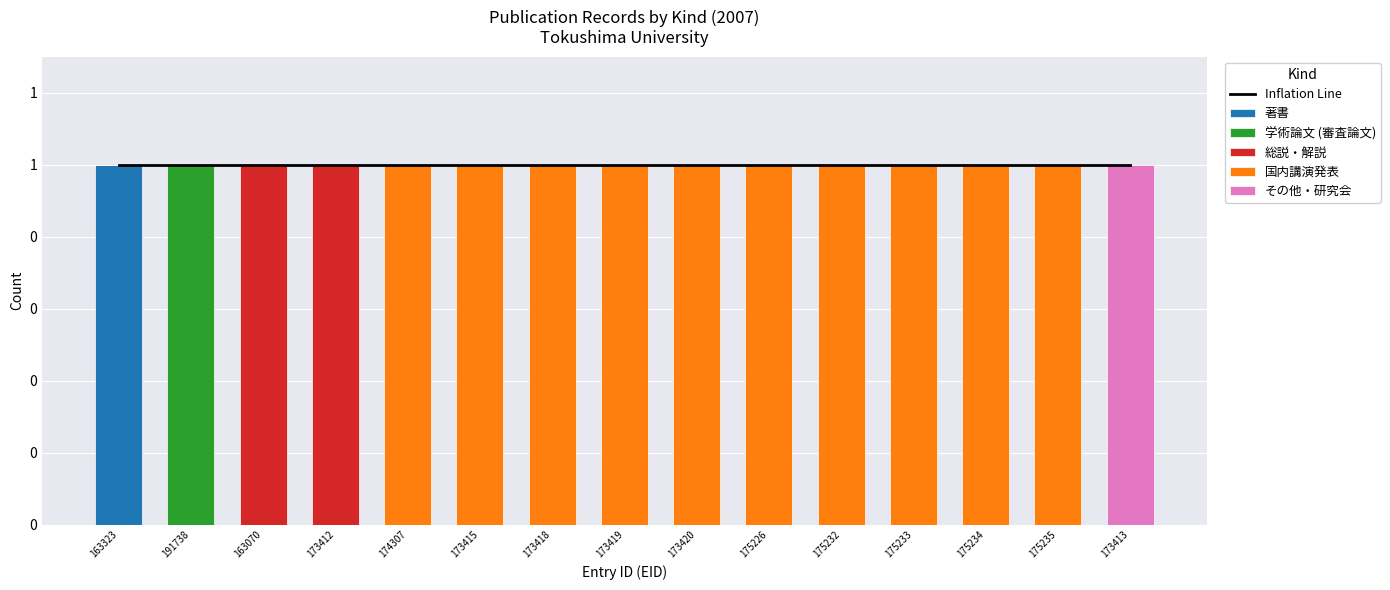

What are all the series names shown in the legend?

Inflation Line, 著書, 学術論文 (審査論文), 総説・解説, 国内講演発表, その他・研究会